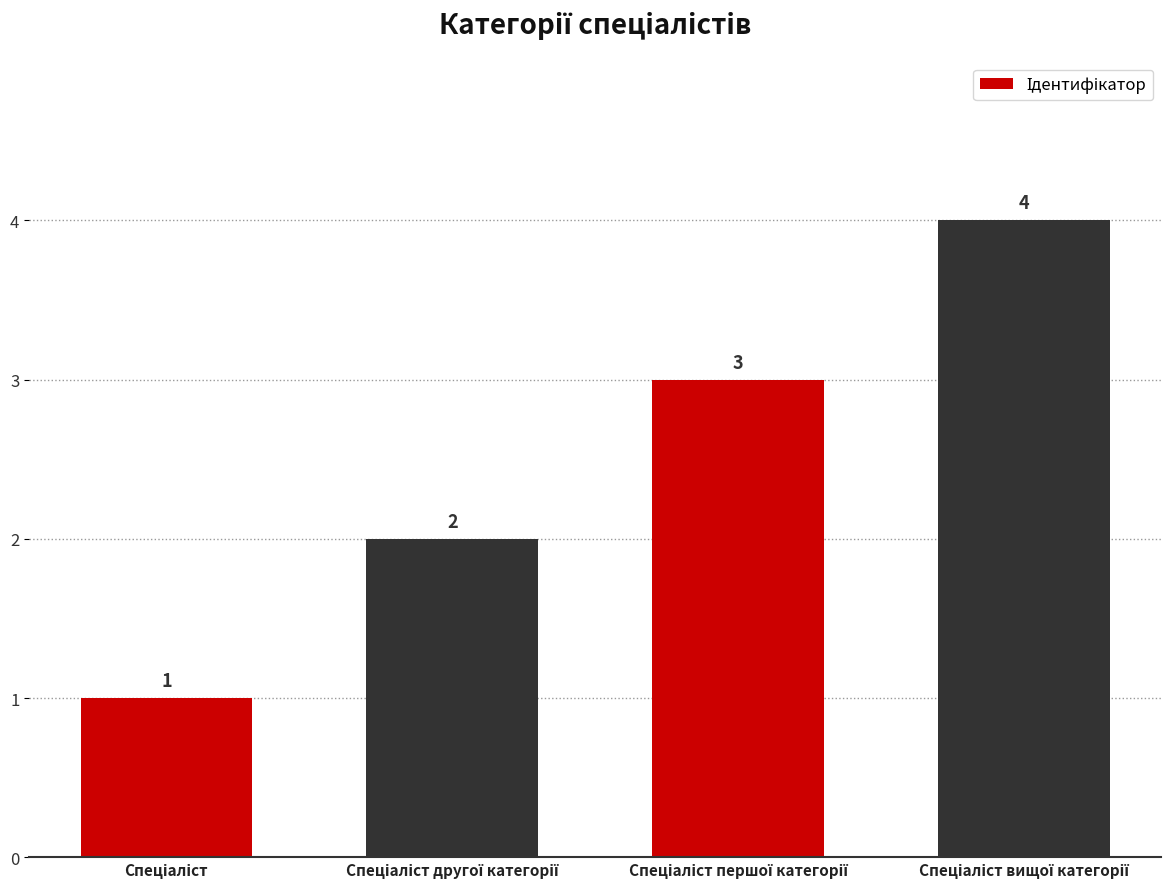

Reading left to right, what are all the values shown in this chart?

1	2	3	4